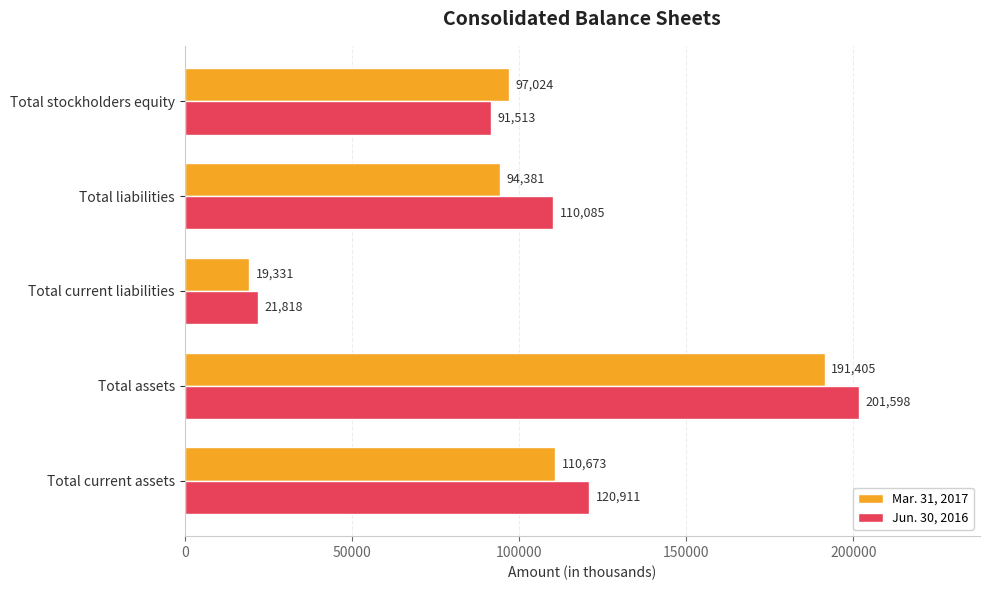

How many data points in Jun. 30, 2016 are less than 110085?

2